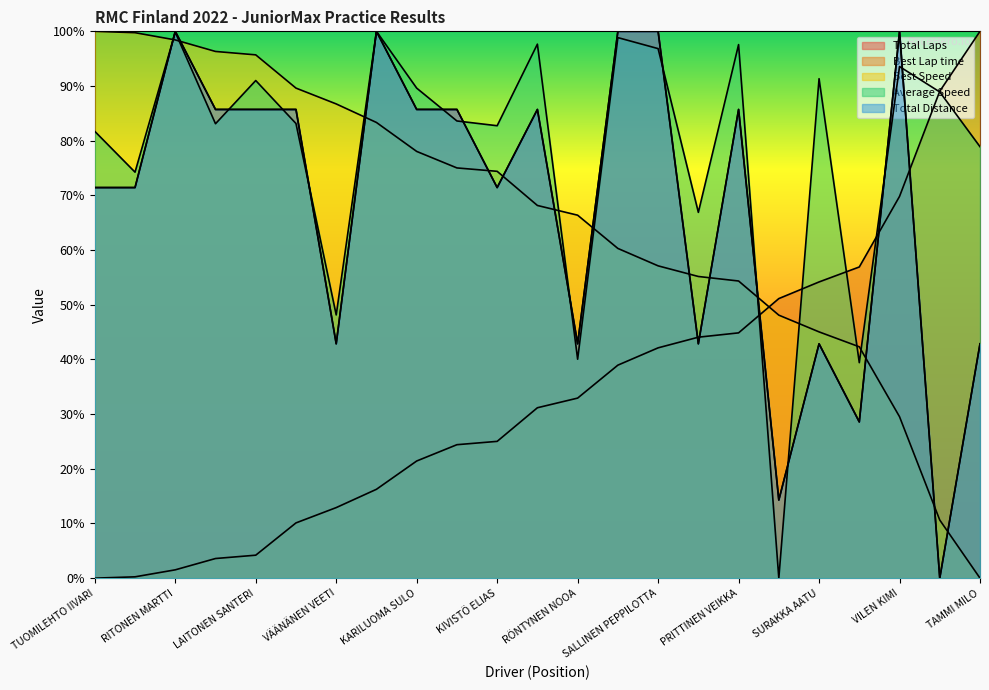

True or false: Best Speed has a value of 33.5 at LAITONEN SANTERI.

False